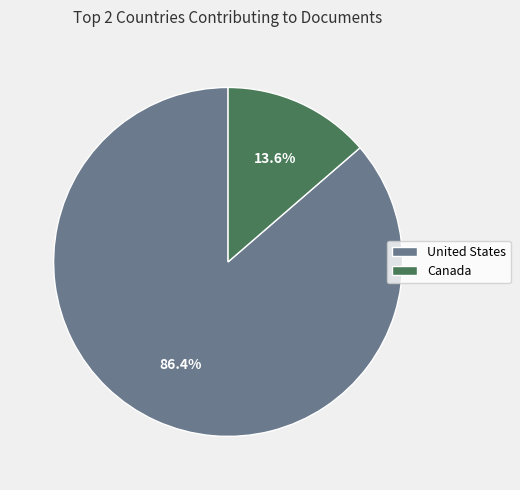

To the nearest percent, what is the difference between the United States and Canada slice percentages?

73%